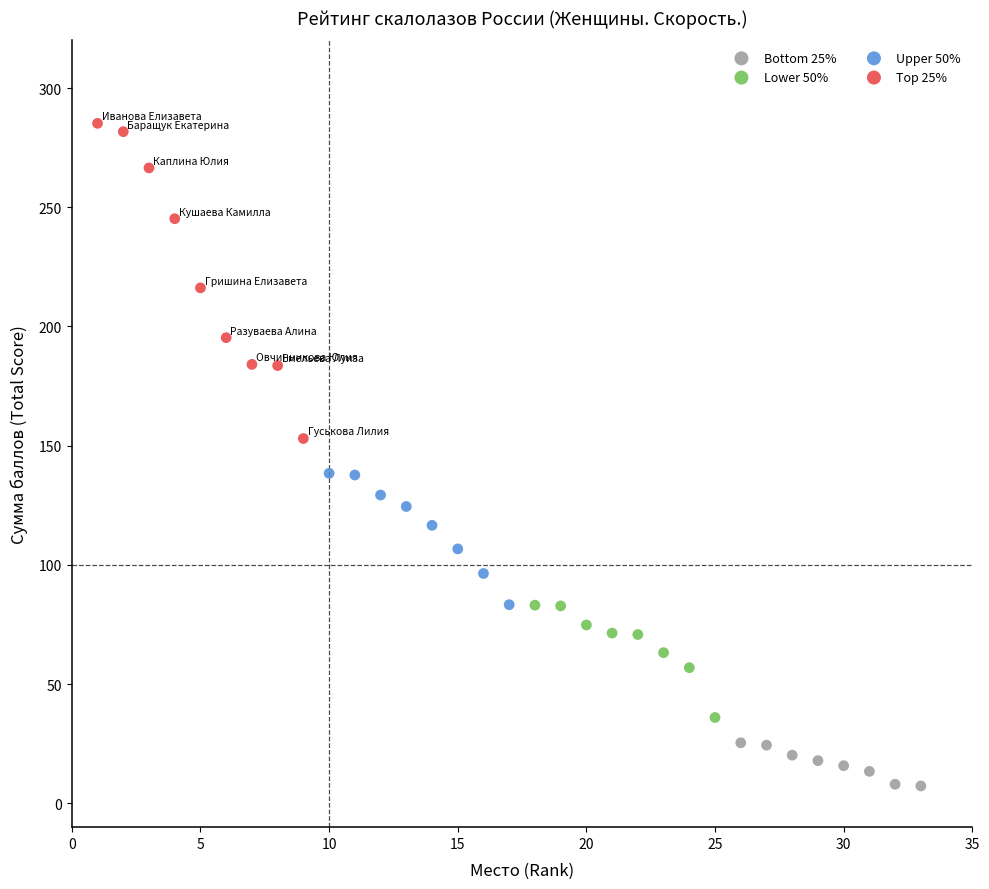

Which series reaches the maximum Y coordinate?

Top 25%